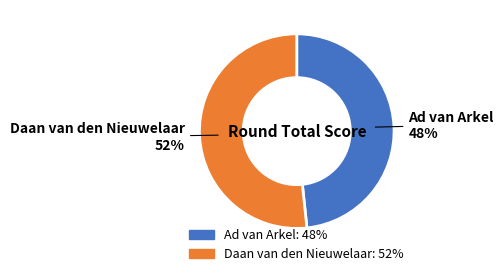

Combined, do Daan van den Nieuwelaar and Ad van Arkel account for over 50%?

Yes